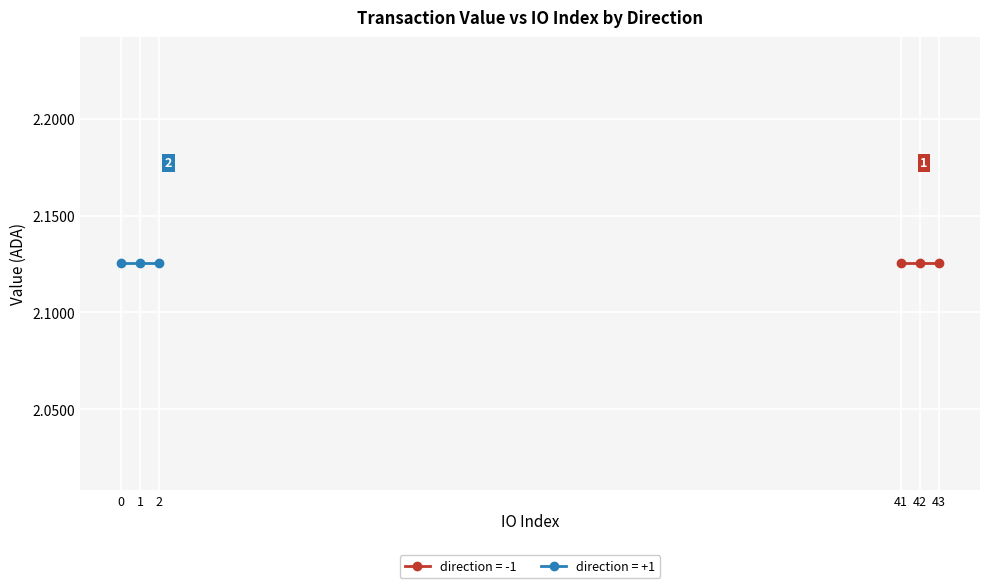

Reading left to right, extract all data points from this chart.

direction=-1 (io_index): 41	42	43
direction=+1 (io_index): 0	1	2